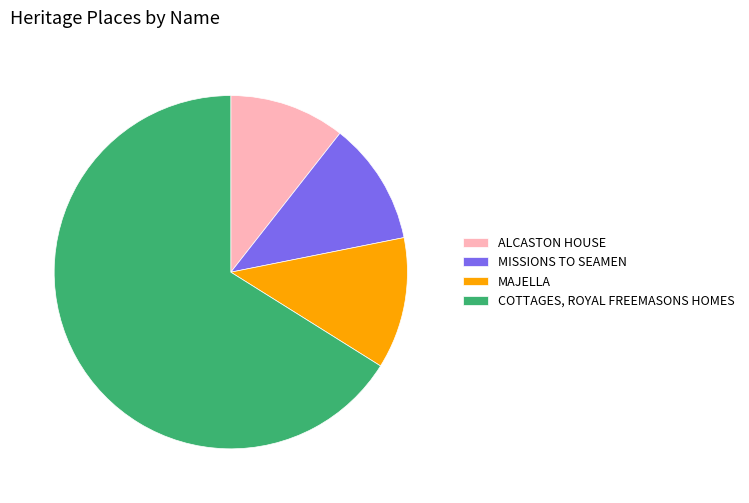

Combined, do MAJELLA and MISSIONS TO SEAMEN account for over 50%?

No